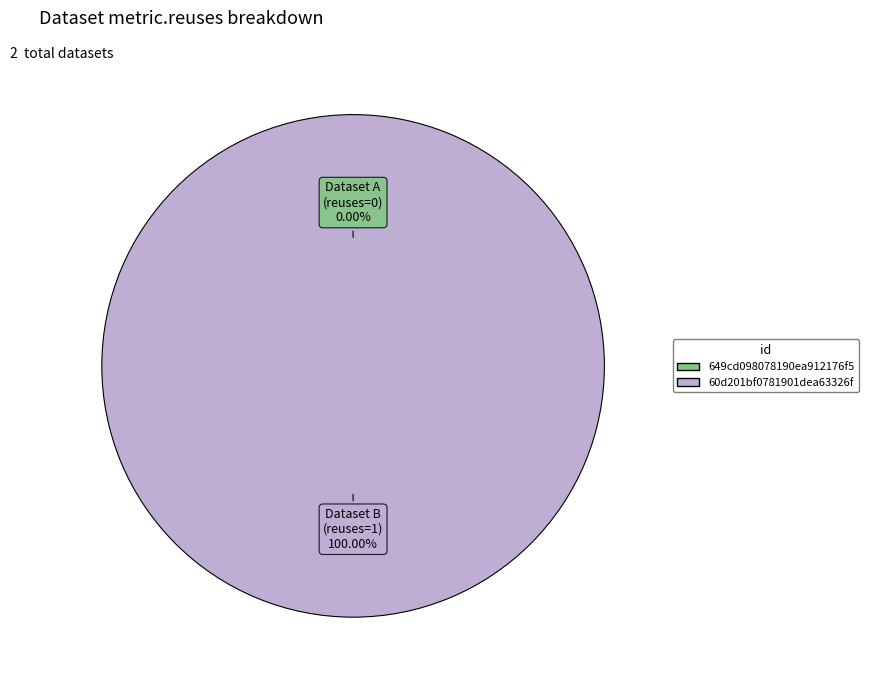

Does any single category account for the majority?

Yes